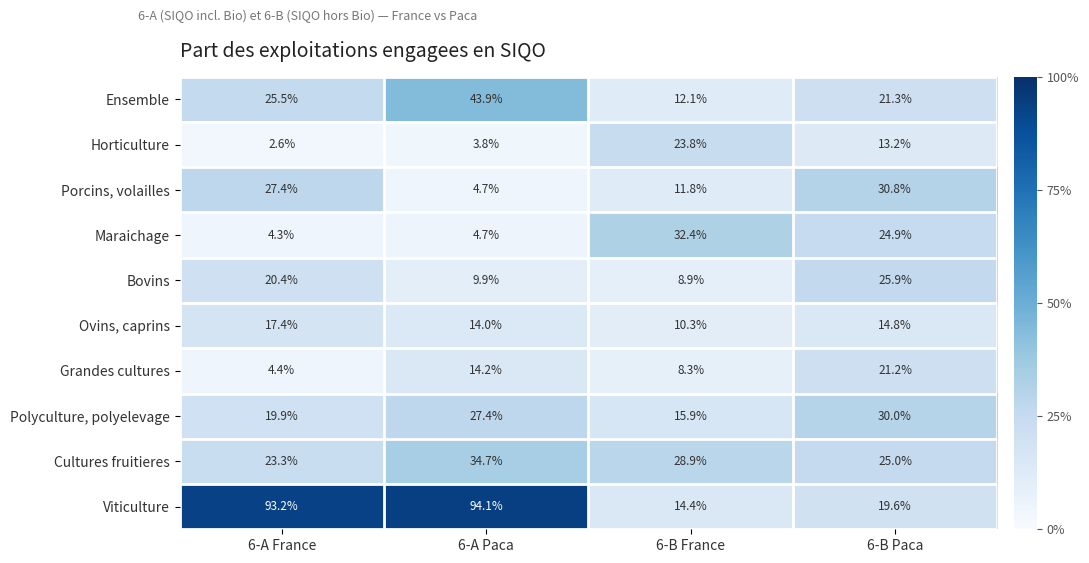

What value does the Maraichage series have at 6-A France?

4.3